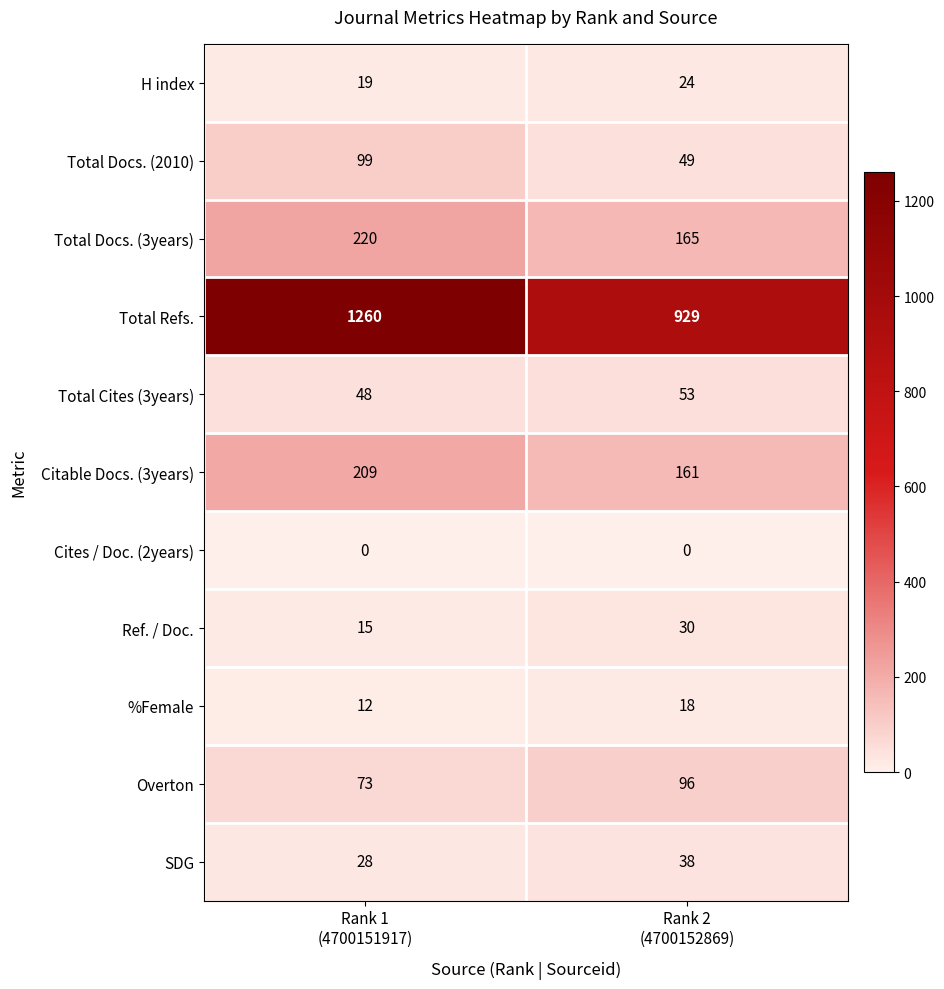

Which series has the largest total across all categories?

Total Refs.